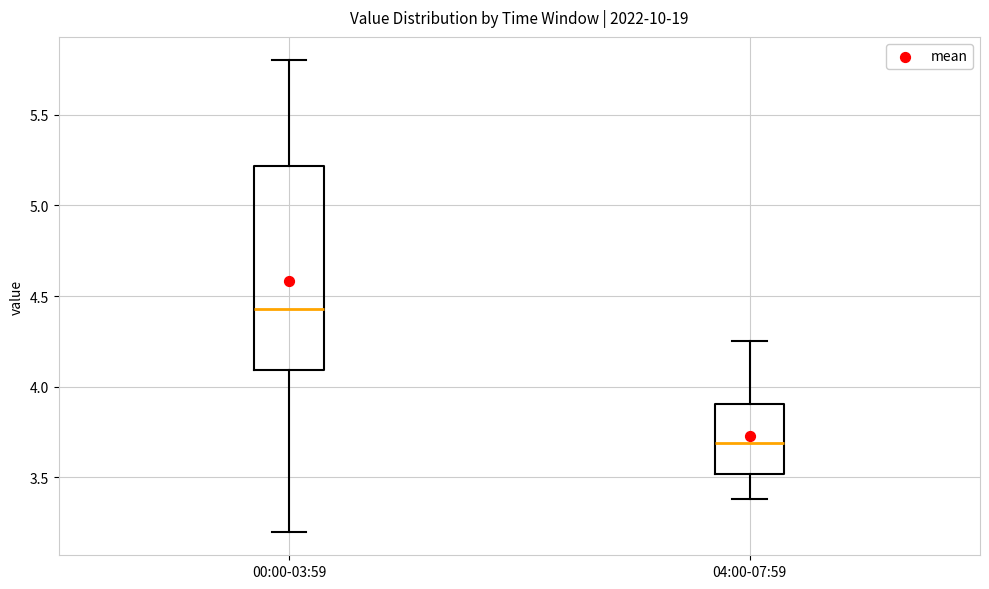

Which box's median line is the lowest?

04:00-07:59